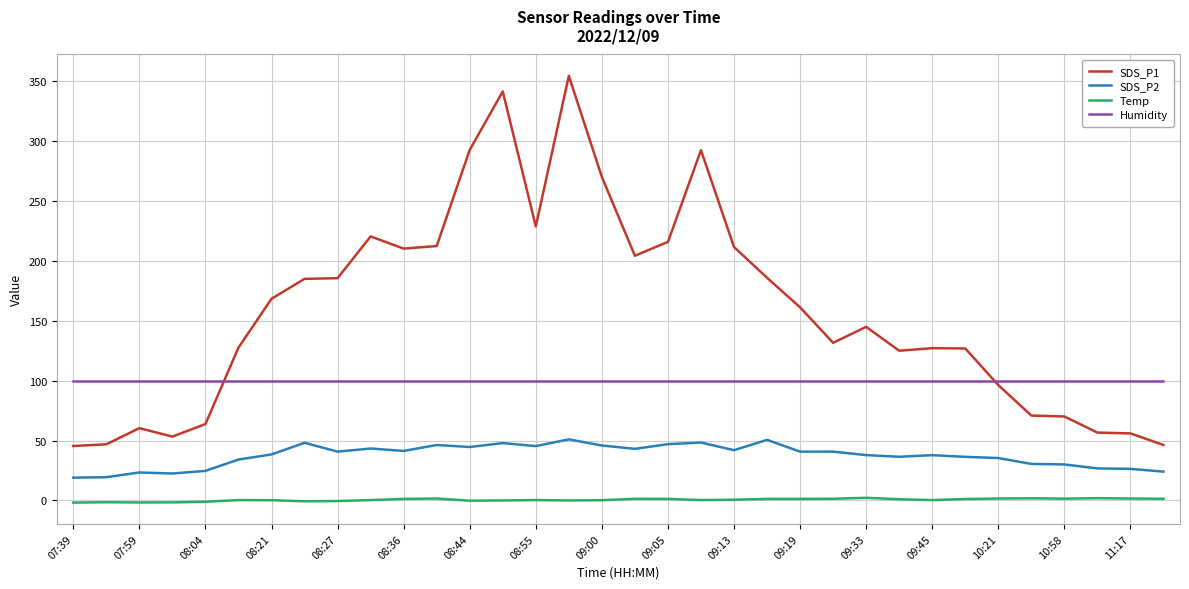

What is the minimum value for SDS_P1?

45.5